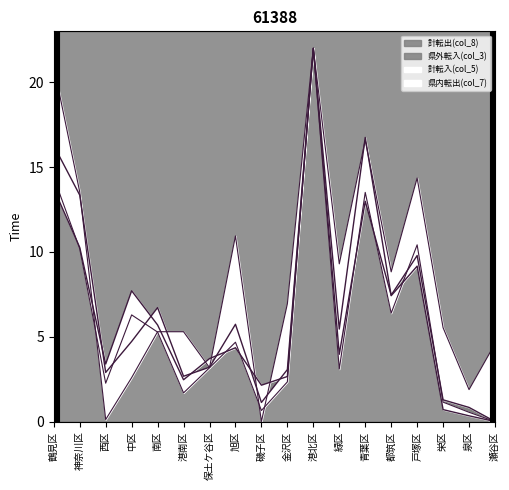

How many values in 計転入(col_5) are above zero?

17